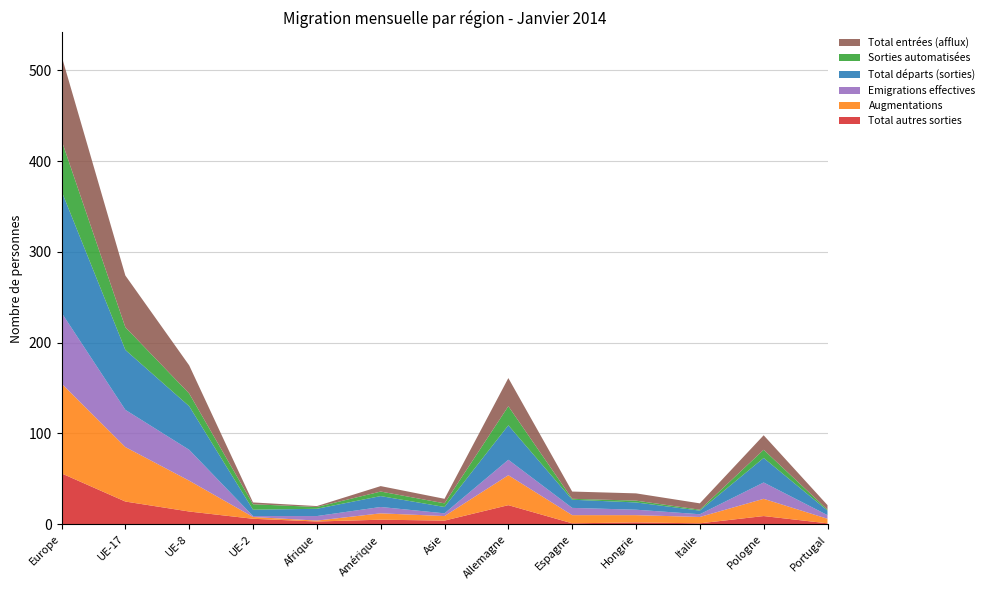

Reading right to left, extract all data points from this chart.

Total autres sorties: 1	9	1	2	1	21	4	5	3	6	14	25	56
Augmentations: 5	19	7	8	9	33	5	7	1	2	34	60	99
Emigrations effectives: 4	18	3	6	8	17	3	7	5	1	34	41	78
Total départs (sorties): 5	27	4	8	9	38	7	12	8	7	48	66	134
Sorties automatisées: 1	9	1	2	1	21	4	5	2	6	14	25	56
Total entrées (afflux): 5	16	7	8	8	31	5	6	1	2	31	57	93